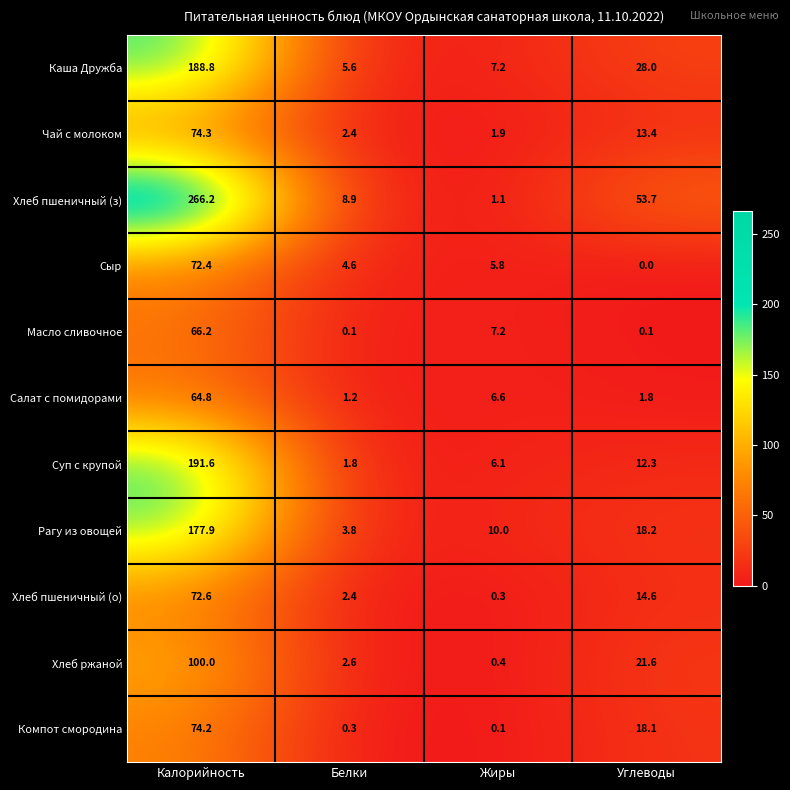

Between Калорийность and Белки, which series saw the biggest shift?

Хлеб пшеничный (з)